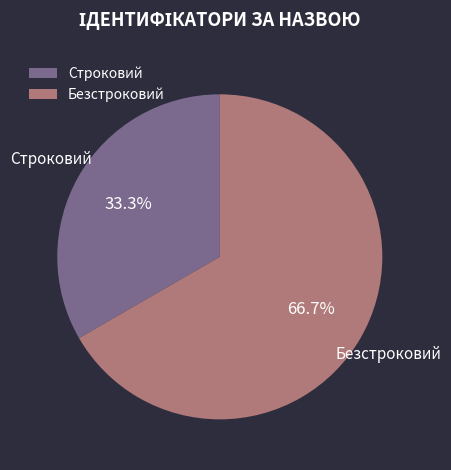

To the nearest percent, what percentage of the pie is Безстроковий?

67%